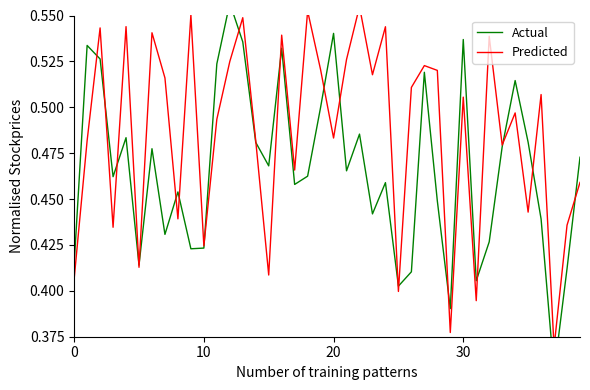

True or false: Predicted has a value of 0.3 at 23.

False